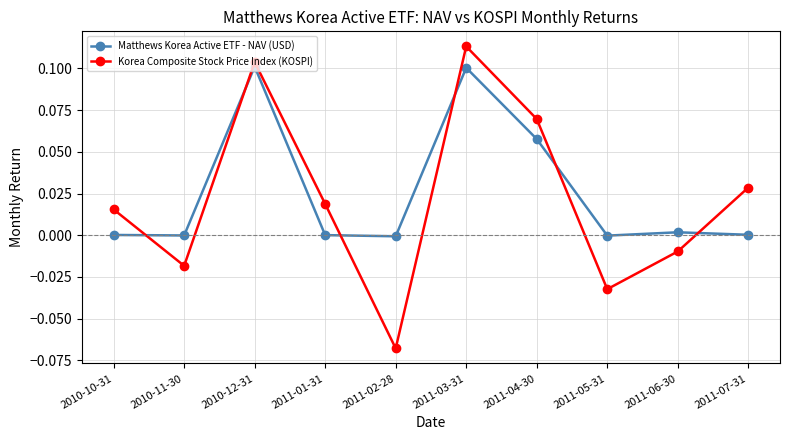

Does the chart have visible grid lines?

Yes